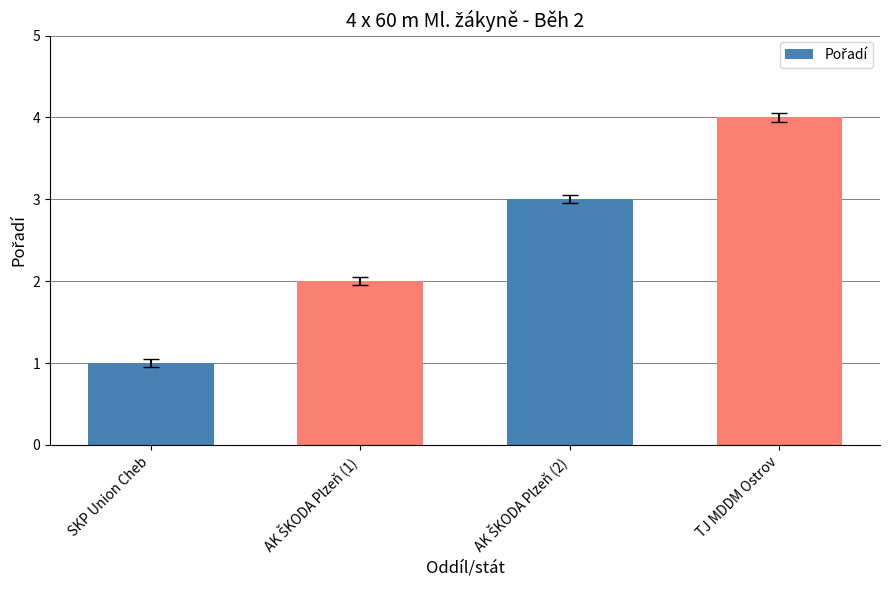

What is the label of the 4th bar from the left?

TJ MDDM Ostrov